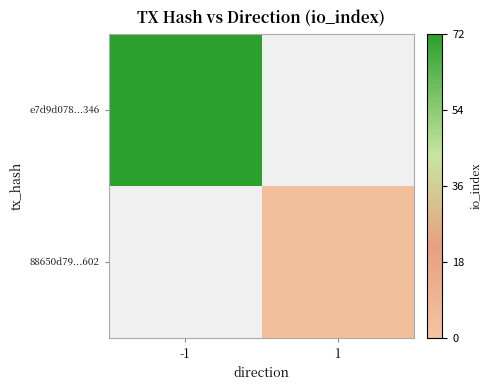

How many distinct data groups are displayed?

2